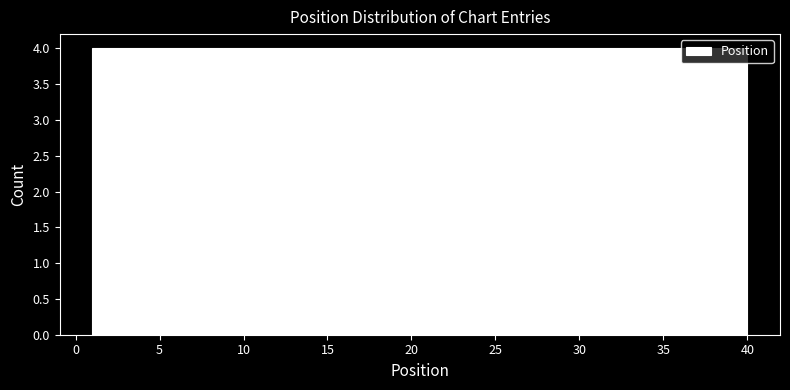

Reading left to right, list every bar in this chart as the range it spans on the x-axis followed by its height. Neither the bar edges nor the heights are printed on the chart, so give them approximately, as read against the axes.

1.0 to 4.9: 4
4.9 to 8.8: 4
8.8 to 12.7: 4
12.7 to 16.6: 4
16.6 to 20.5: 4
20.5 to 24.4: 4
24.4 to 28.3: 4
28.3 to 32.2: 4
32.2 to 36.1: 4
36.1 to 40.0: 4